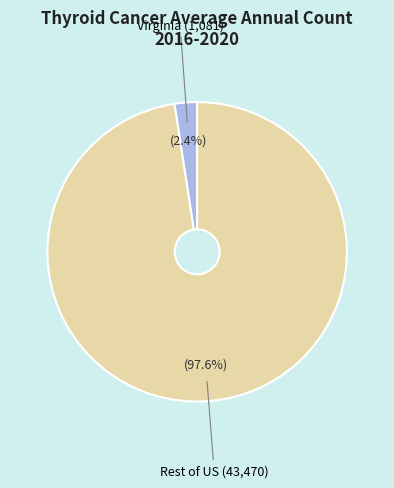

Does any single category account for the majority?

Yes